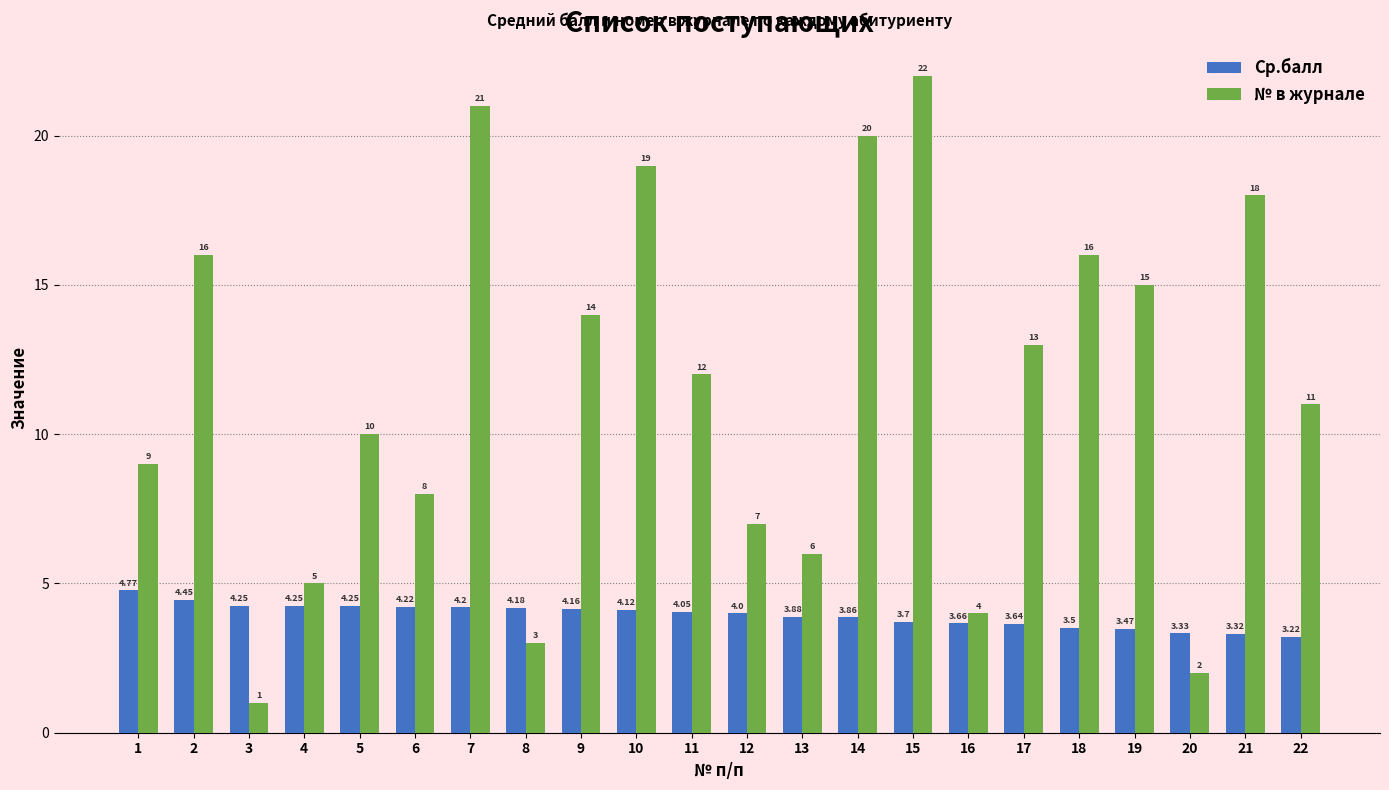

Rank the series by their average value, from lowest to highest.

Ср.балл, № в журнале